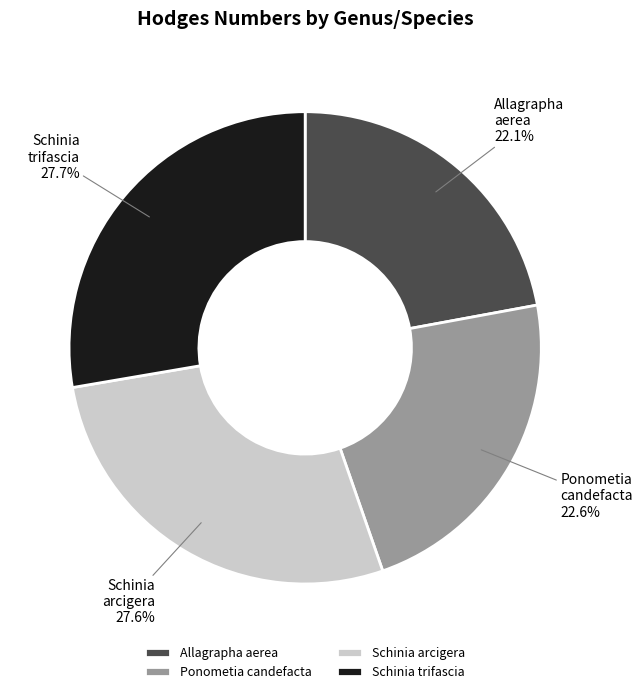

Is there a majority slice in this chart?

No